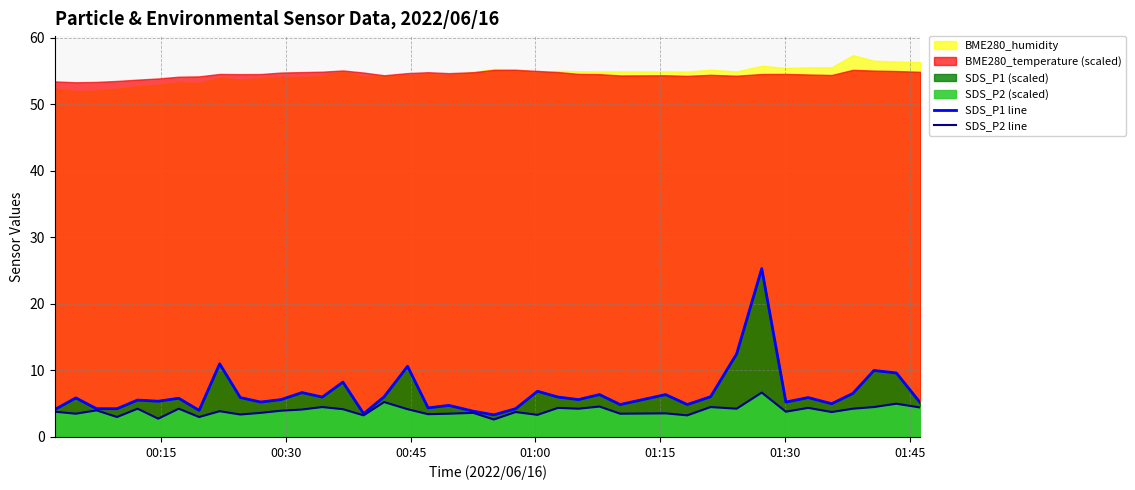

What is the average value of the SDS_P2 line series?

4.0